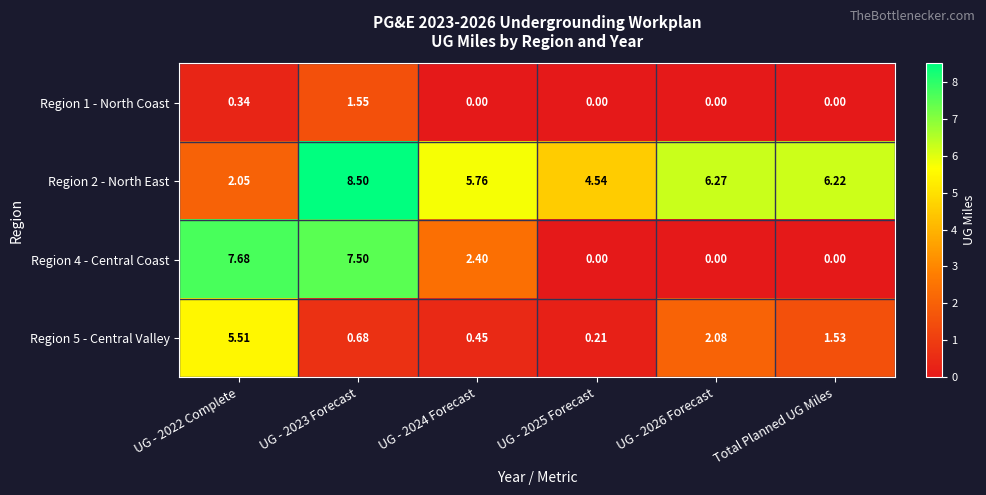

What is the difference between the highest and lowest values at UG - 2022 Complete?

7.3